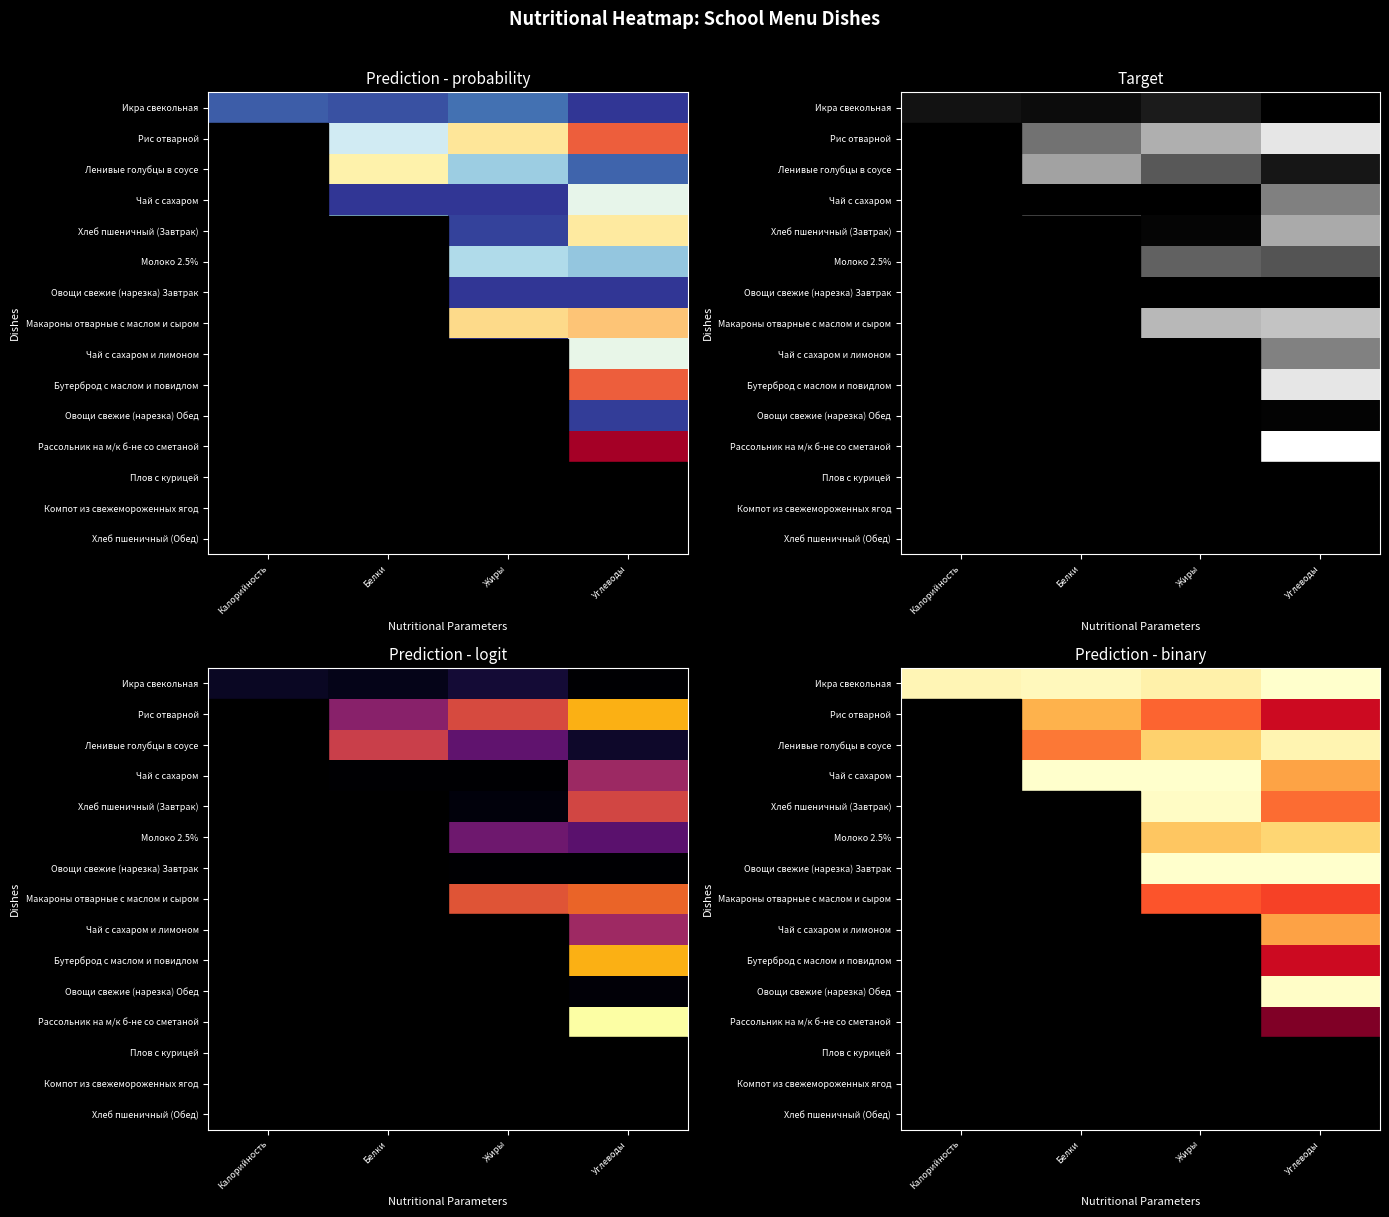

Count the number of data series in this chart.

15